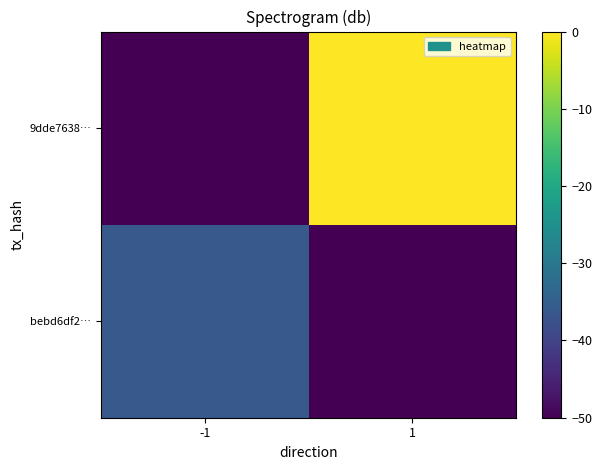

Reading right to left, what are all the values shown in this chart?

bebd6df2…: 1=-50.0	-1=-36.1
9dde7638…: 1=0.0	-1=-50.0